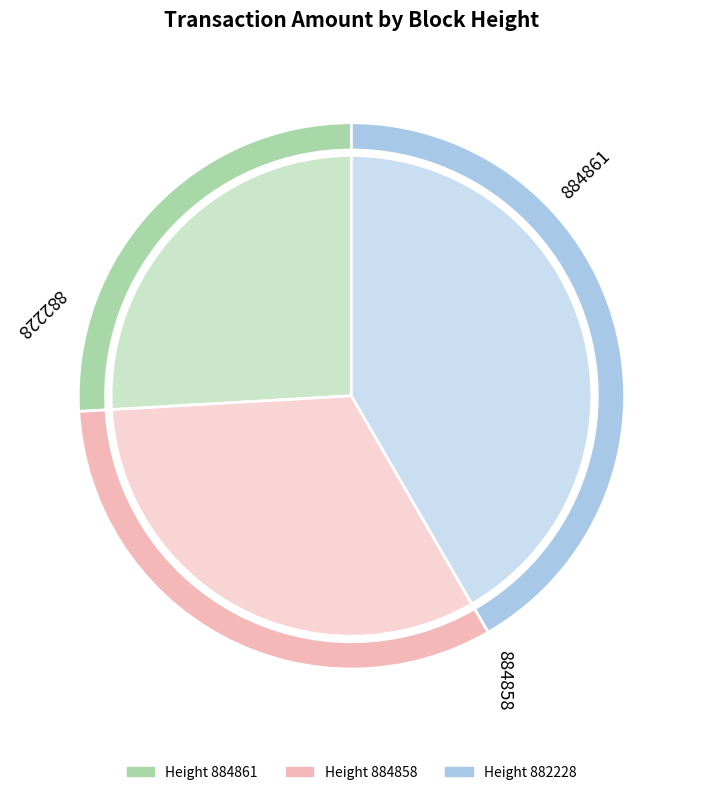

How many slices are in this pie chart?

3